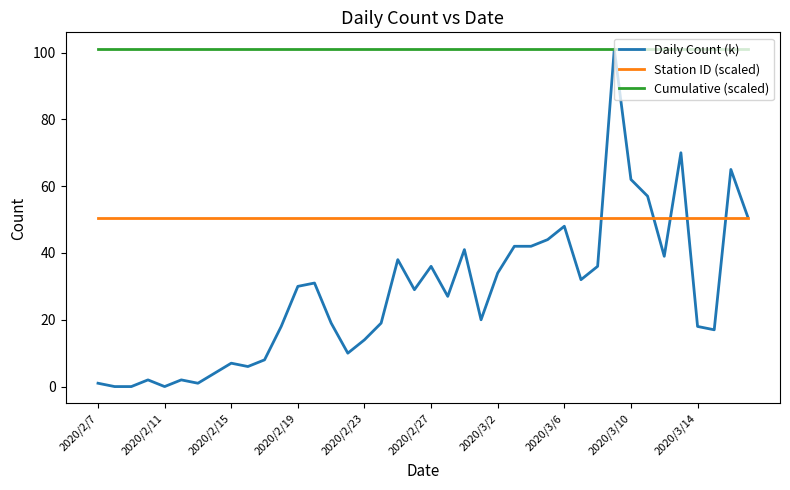

Rank the series by their average value, from highest to lowest.

Cumulative (scaled), Station ID (scaled), Daily Count (k)